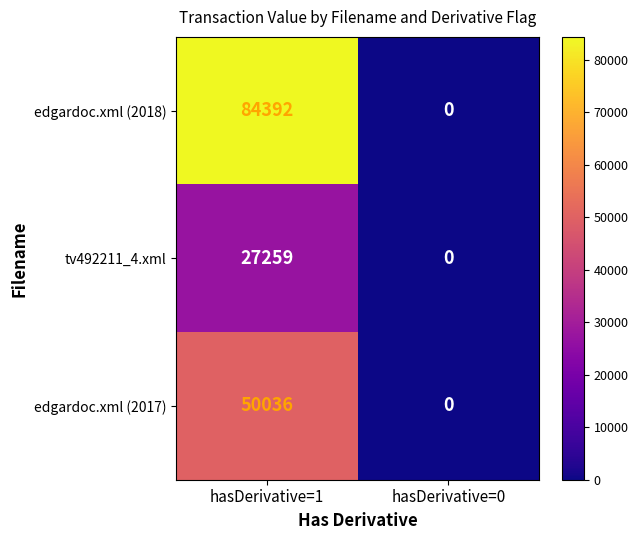

What is the difference between the highest and lowest values at hasDerivative=1?

57133